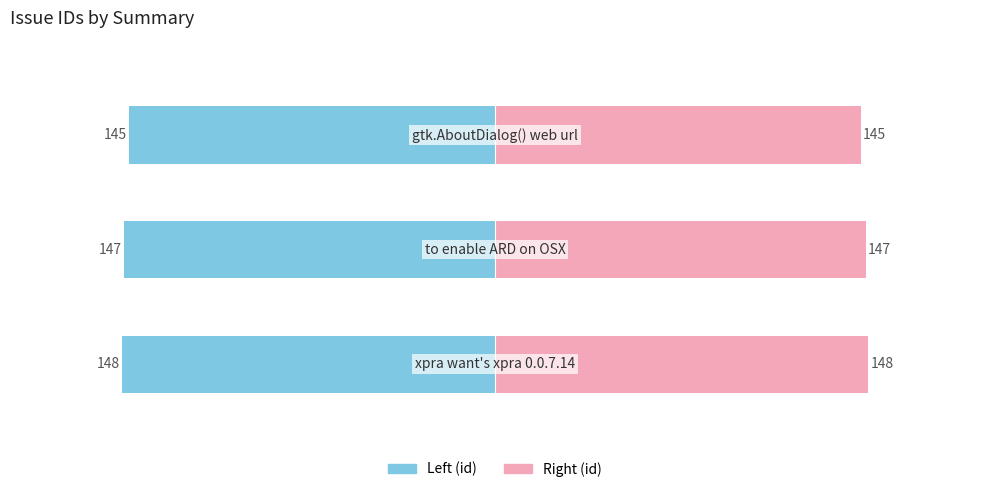

Which has a higher value, 0 or 2?

2